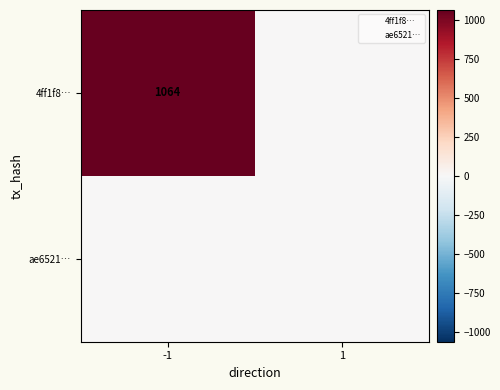

List the labels in order of ae6521… value, smallest first.

-1, 1